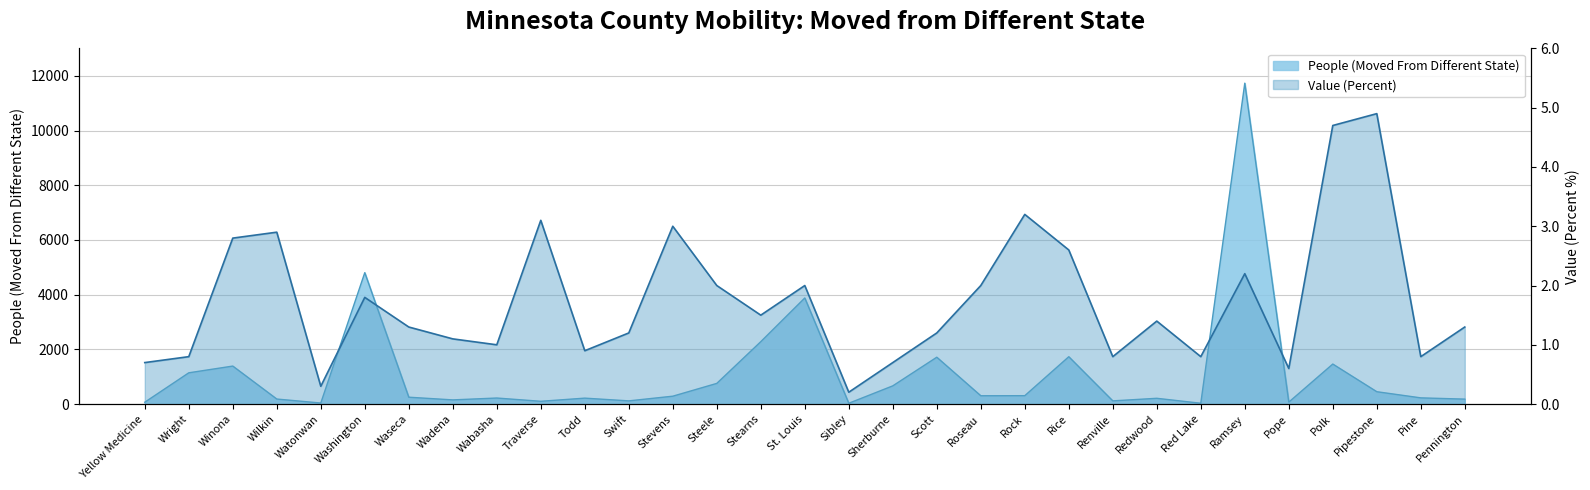

What is the difference between the Value (Percent) values at Stearns and Traverse?

1.6